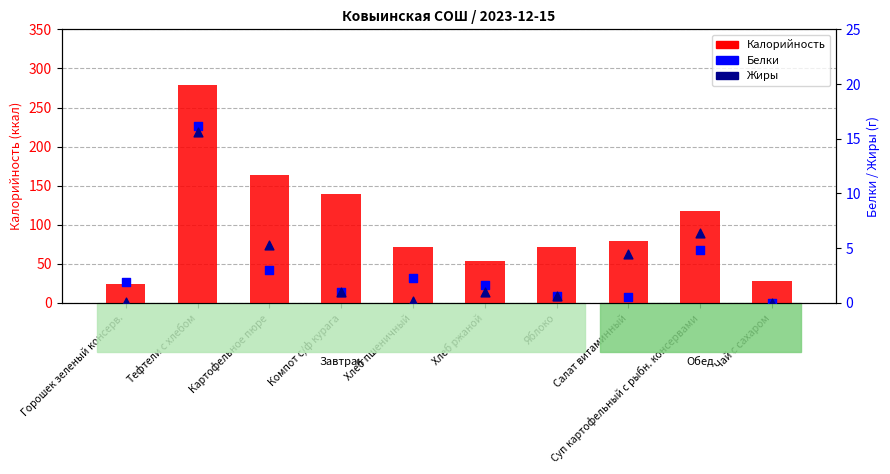

Which series contains the lowest Y value?

Белки